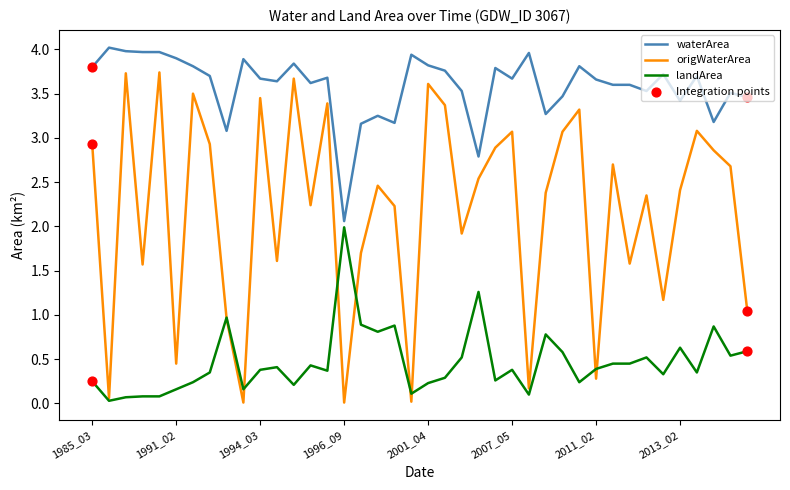

Which series has the largest total across all categories?

waterArea